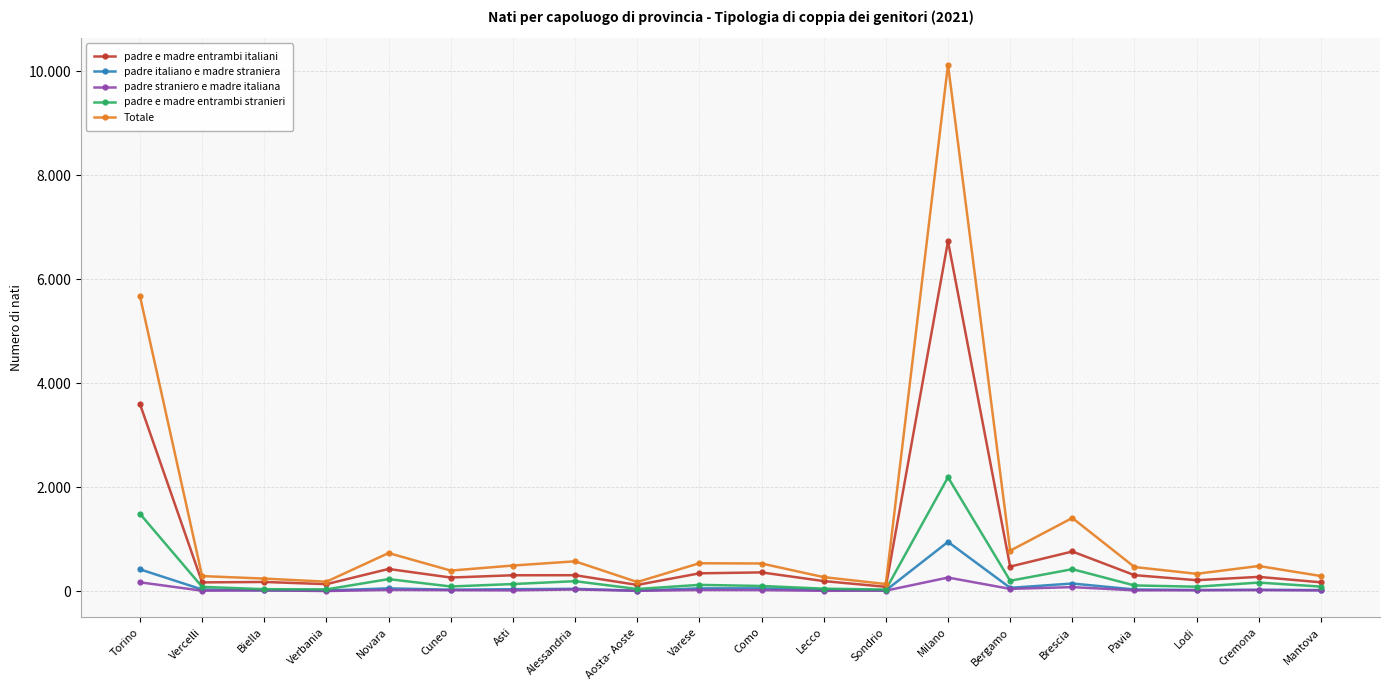

At how many categories does at least one series exceed 5470?

2